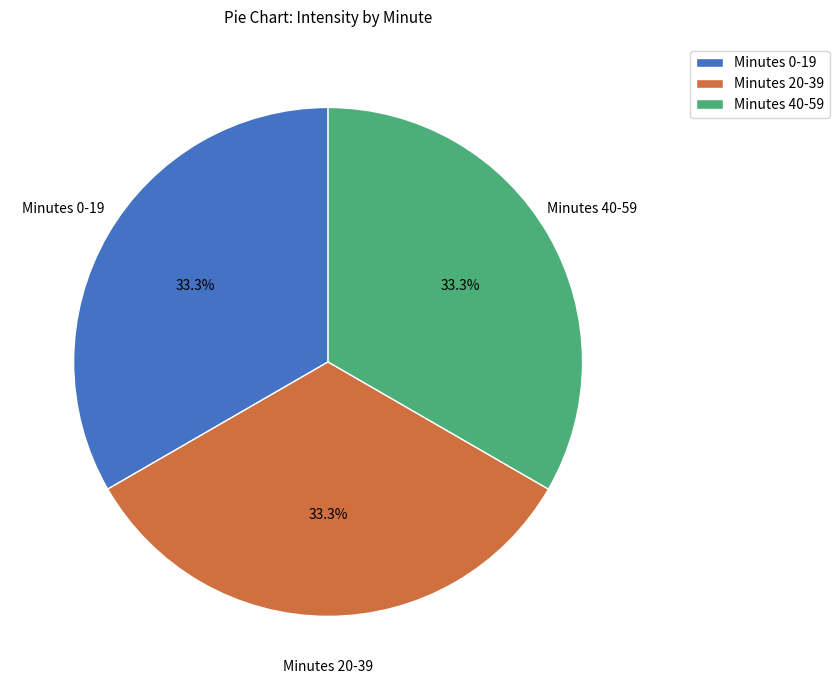

Does any single category account for the majority?

No